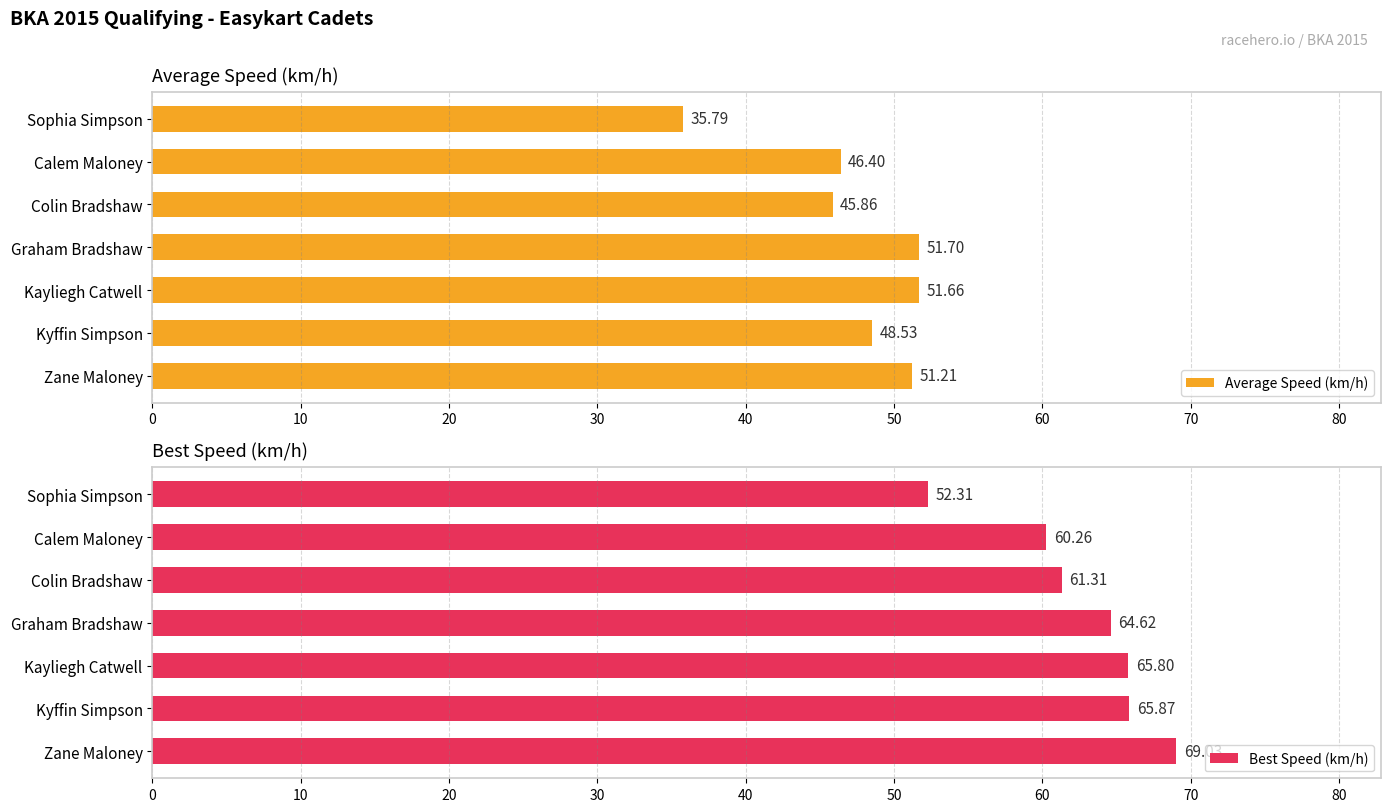

At which label is Best Speed (km/h) closest to 60?

Calem Maloney